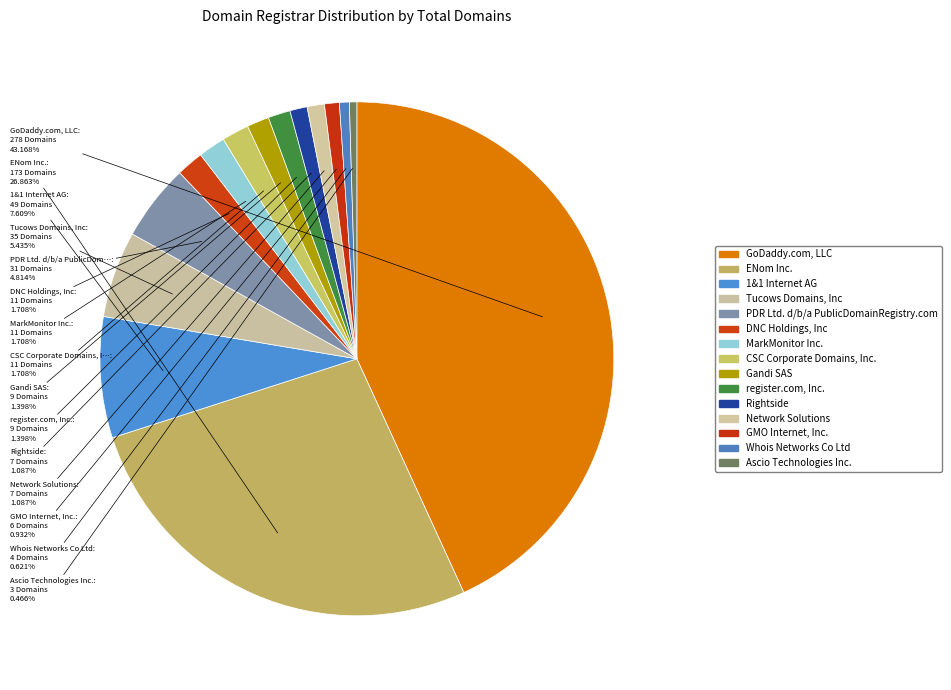

How many slices are in this pie chart?

15